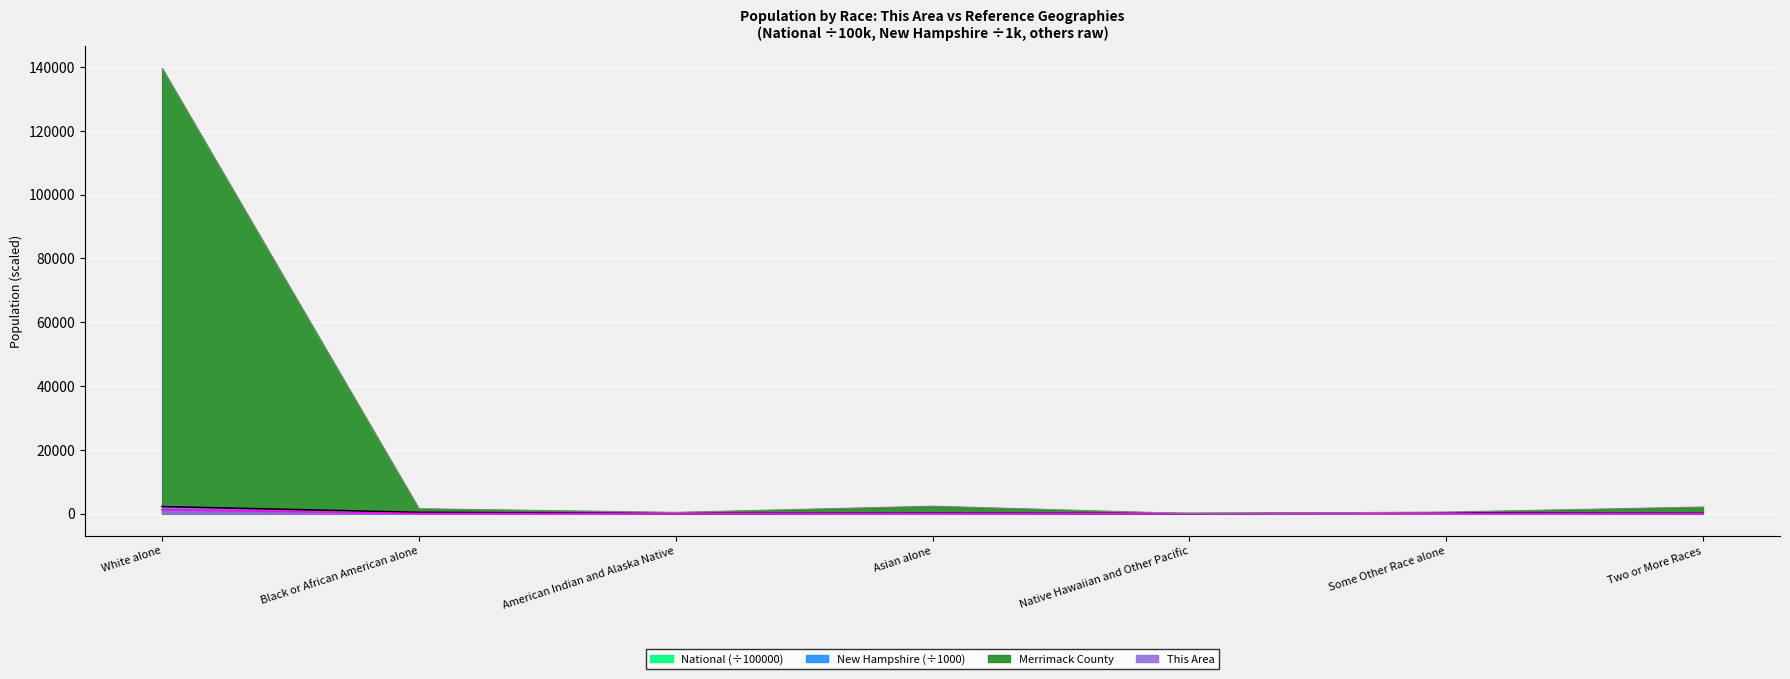

How many lines are shown in the chart?

3